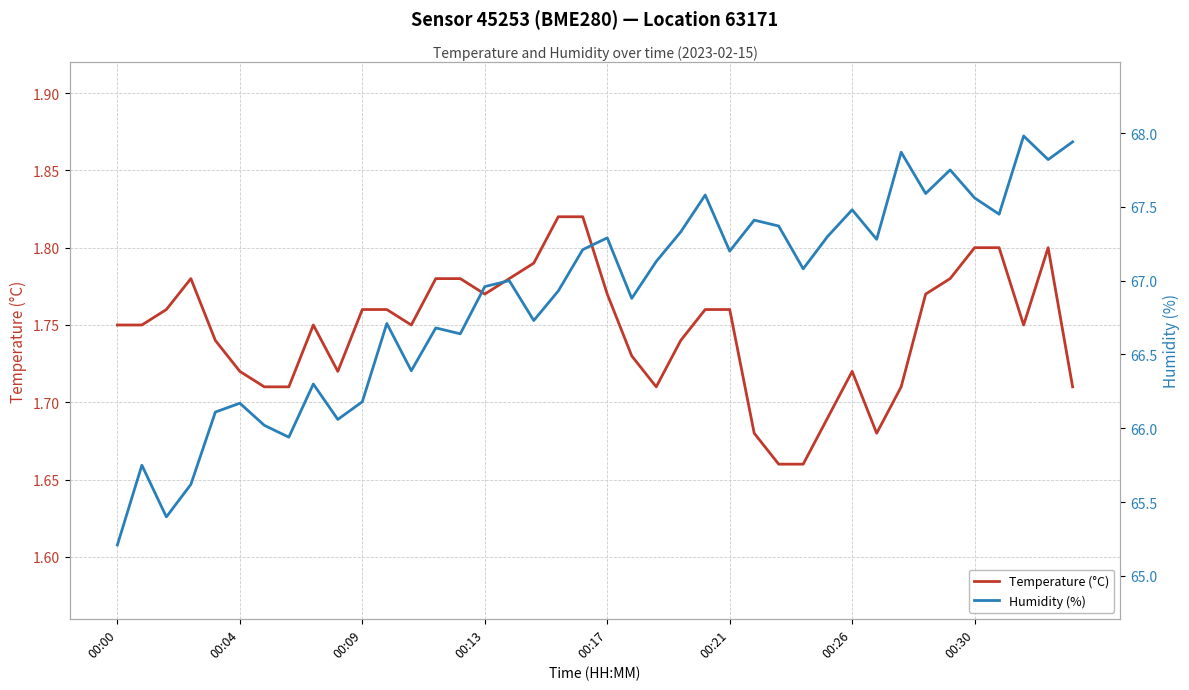

Reading left to right, transcribe all the data shown in this chart.

Temperature (°C): 1.8	1.8	1.8	1.8	1.7	1.7	1.7	1.7	1.8	1.7	1.8	1.8	1.8	1.8	1.8	1.8	1.8	1.8	1.8	1.8	1.8	1.7	1.7	1.7	1.8	1.8	1.7	1.7	1.7	1.7	1.7	1.7	1.7	1.8	1.8	1.8	1.8	1.8	1.8	1.7
Humidity (%): 65.2	65.8	65.4	65.6	66.1	66.2	66.0	65.9	66.3	66.1	66.2	66.7	66.4	66.7	66.6	67.0	67.0	66.7	66.9	67.2	67.3	66.9	67.1	67.3	67.6	67.2	67.4	67.4	67.1	67.3	67.5	67.3	67.9	67.6	67.8	67.6	67.5	68.0	67.8	67.9